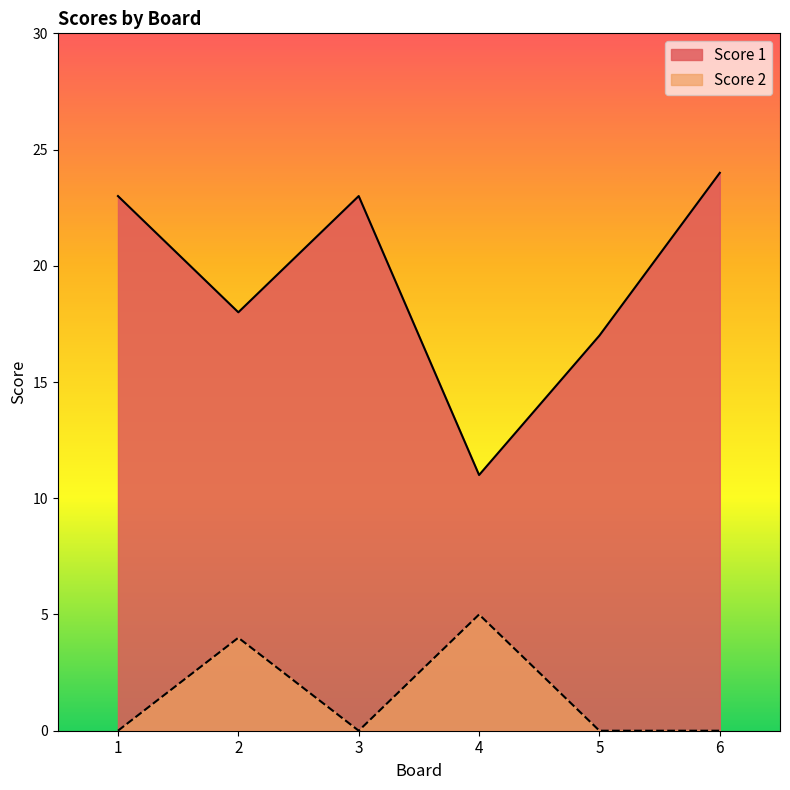

What is the maximum value shown in the chart?

24